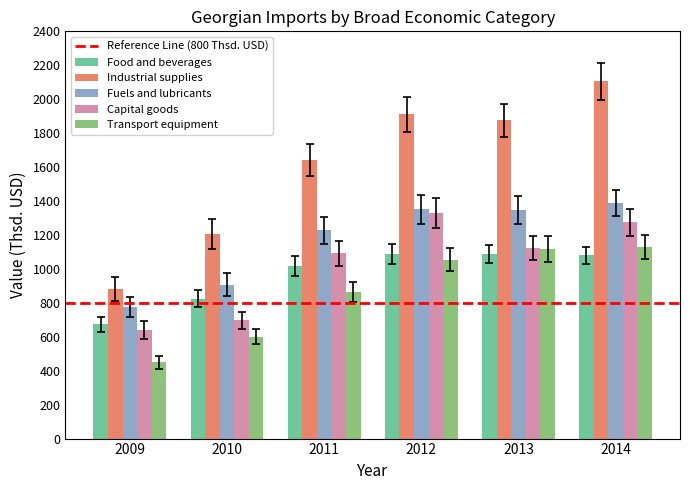

At which category is the sum across all series the highest?

2014